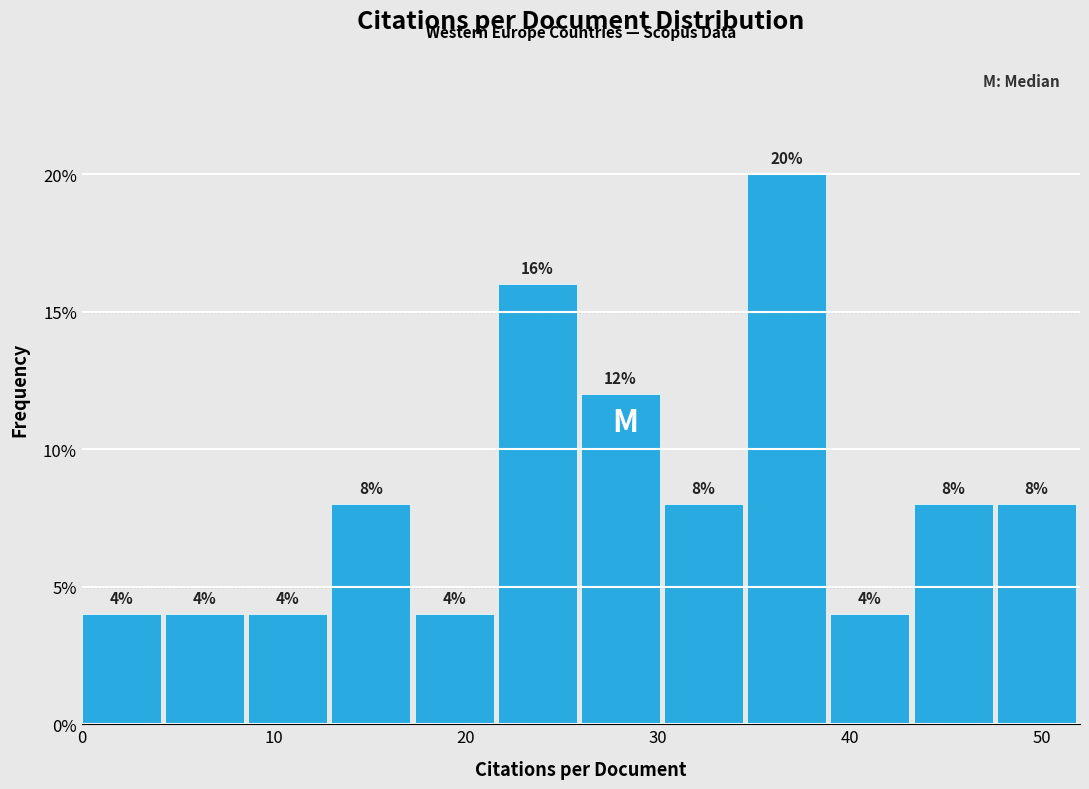

Reading left to right, transcribe this chart: for each bar, give the range it covers on the x-axis and its height. The bar edges are not printed on the chart, so give them approximately, as read against the axis.

0 to 4: 4
4 to 9: 4
9 to 13: 4
13 to 17: 8
17 to 22: 4
22 to 26: 16
26 to 30: 12
30 to 35: 8
35 to 39: 20
39 to 43: 4
43 to 48: 8
48 to 52: 8